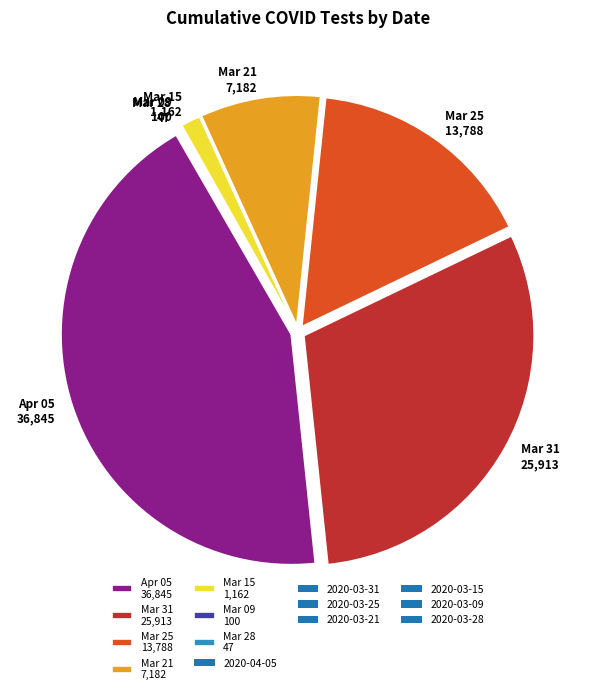

Is it true that Mar 25 13,788 is 28% of the pie?

False